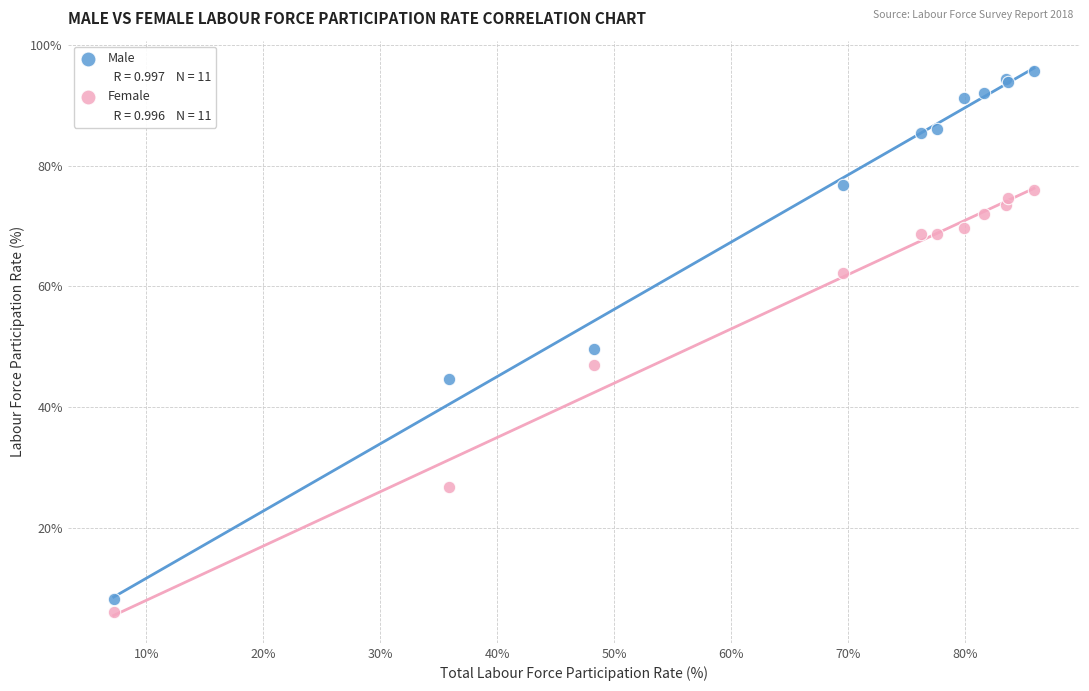

Which series contains the lowest Y value?

Female